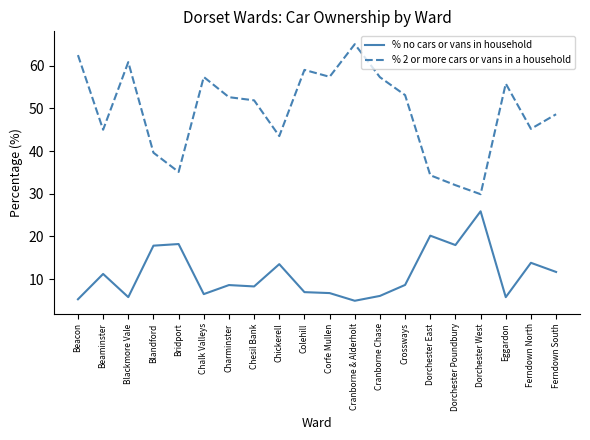

What value does the % no cars or vans in household series have at Chalk Valleys?

6.5